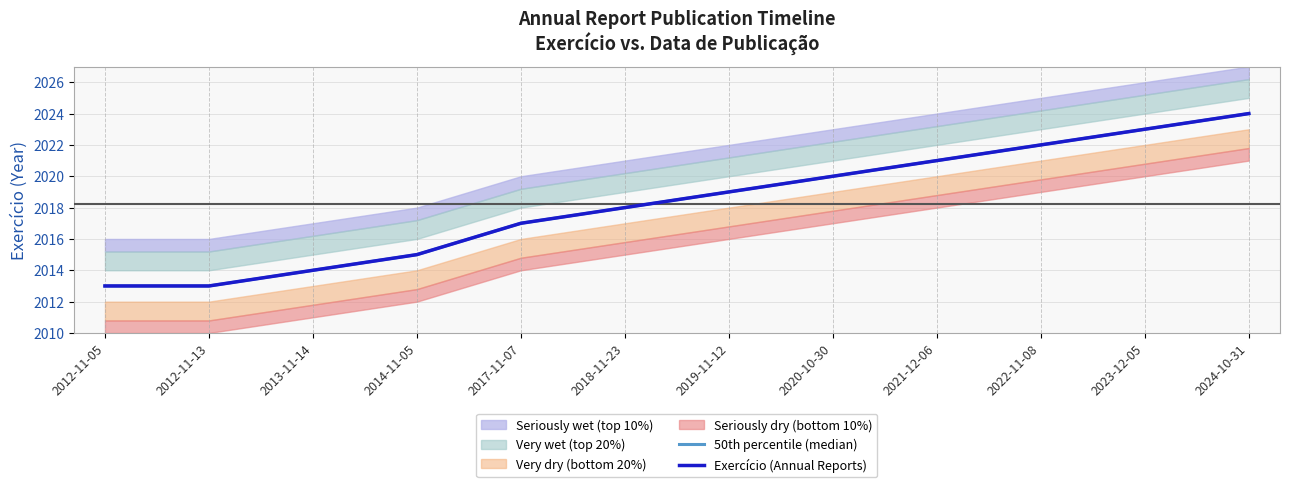

What is the difference between the second highest and minimum values in the 50th percentile (median) series?

10